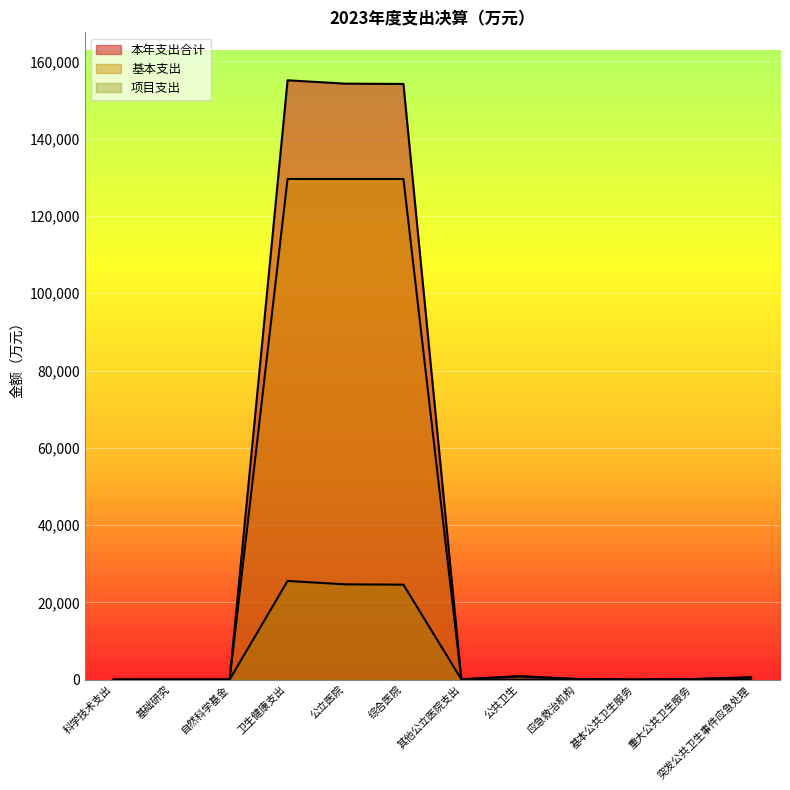

List the series in order of their peak value, lowest first.

项目支出, 基本支出, 本年支出合计